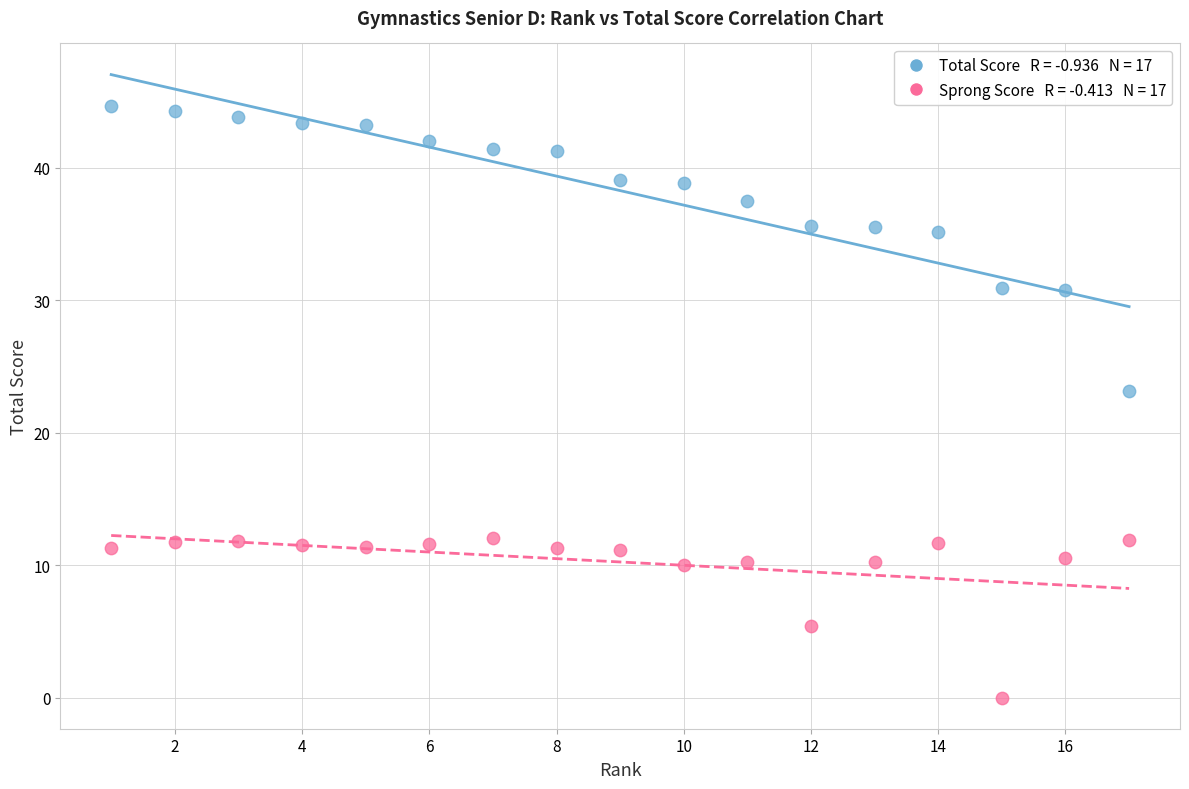

Across all series, what Y value is closest to 22?

23.1